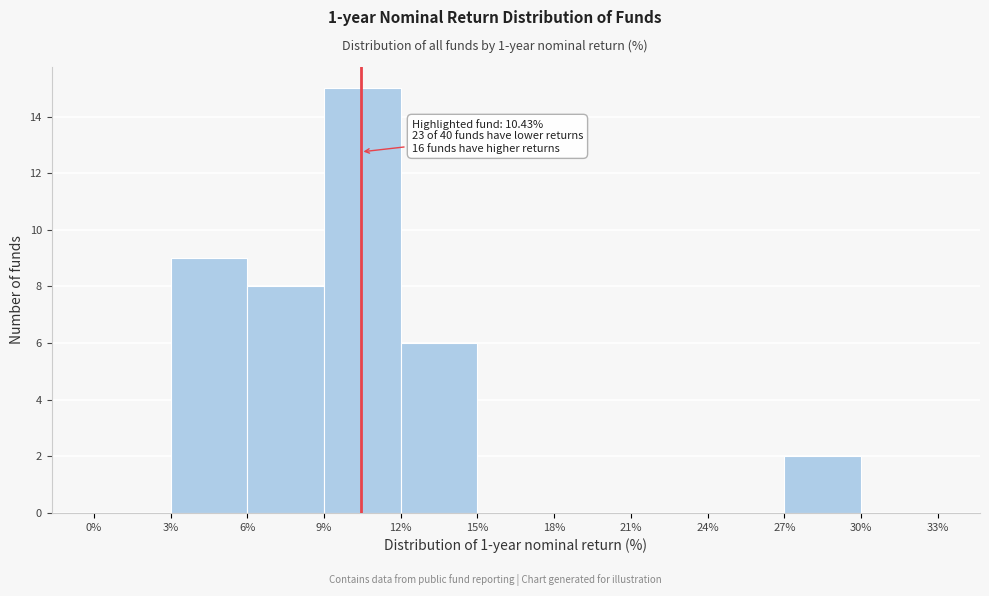

Which range on the x-axis has the tallest bar?

9% to 12%